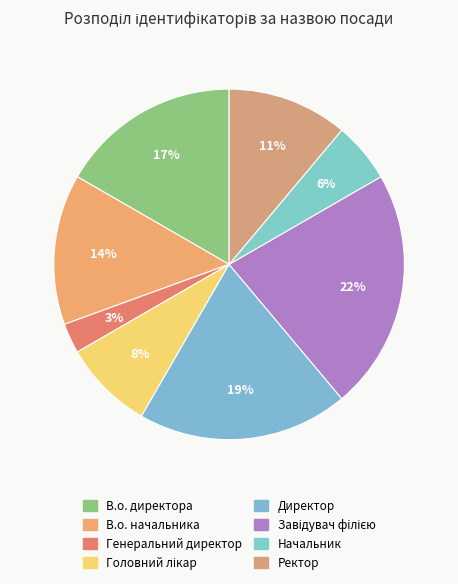

Which slice is the smallest?

Генеральний директор